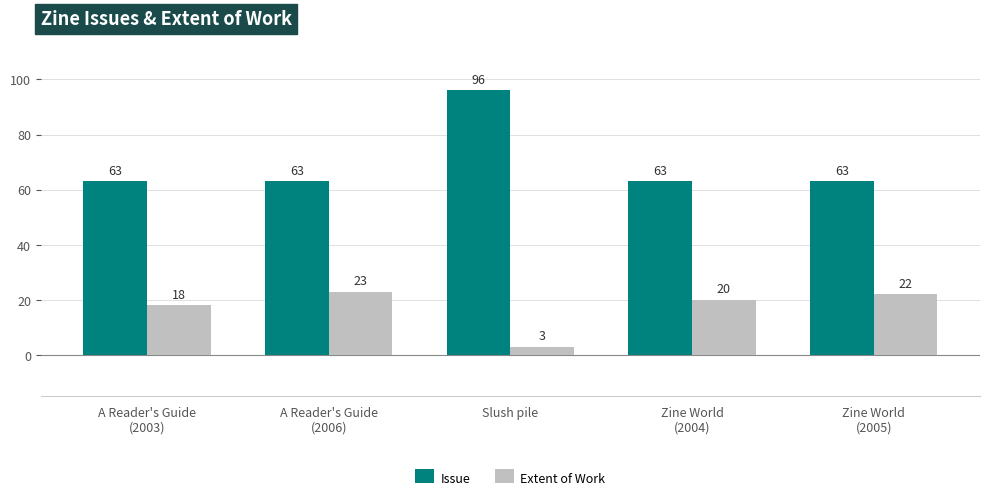

Is it true that Extent of Work equals 23 at A Reader's Guide
(2006)?

True